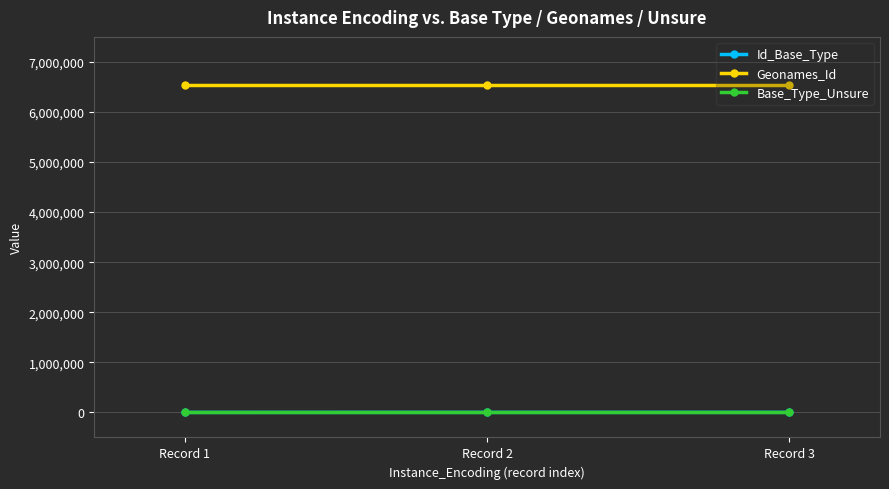

How many lines are shown in the chart?

3